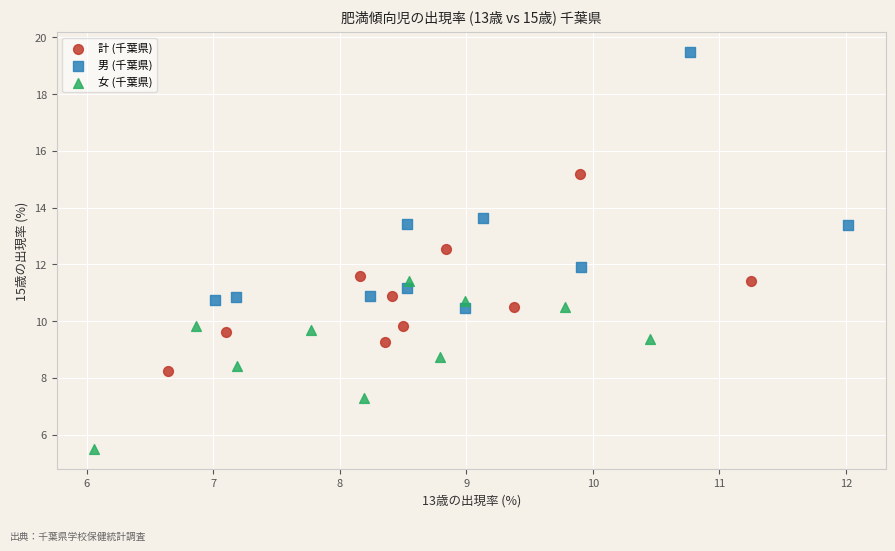

Which series contains the highest Y value?

男 (千葉県)